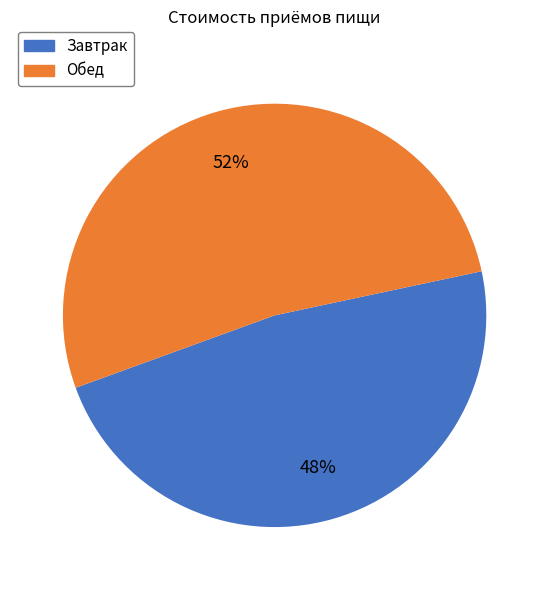

Is Обед the majority of the pie?

Yes